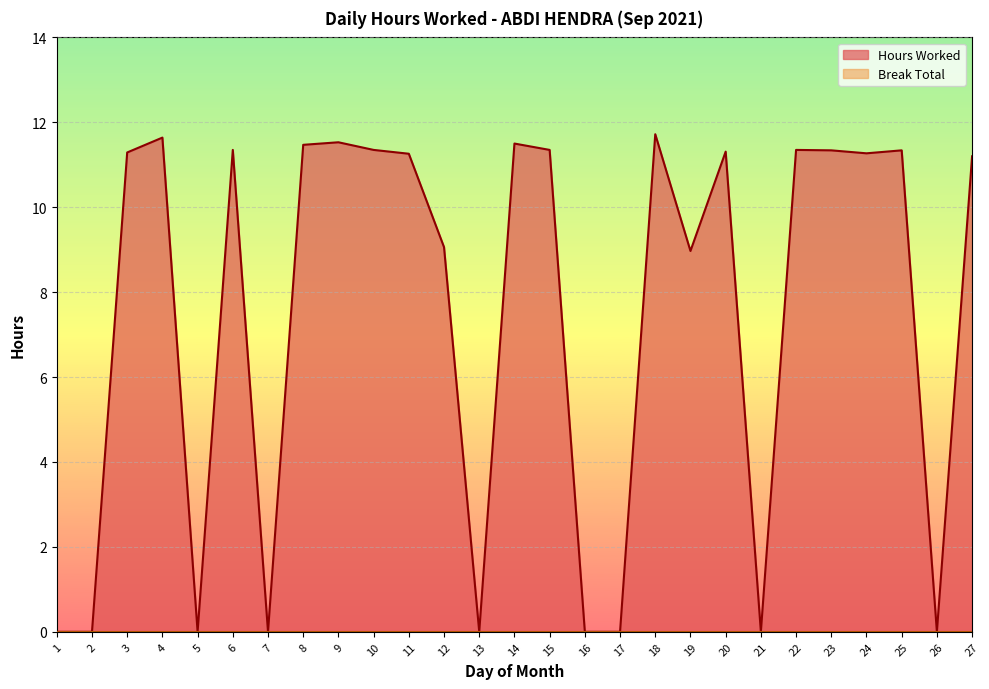

At which label does the data first exceed 11?

3